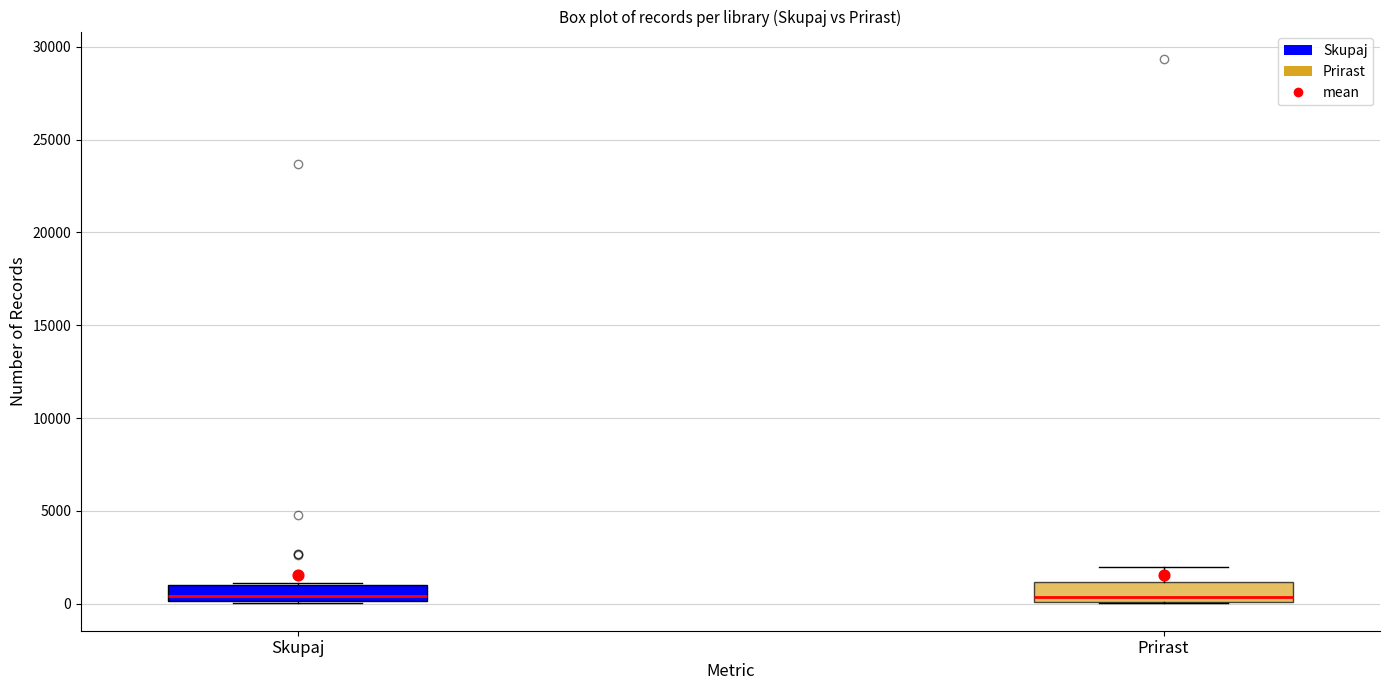

Reading left to right, read every box against the y-axis: the position of its median line, the range the box covers, and the ends of its whiskers. The values are not printed on the chart, so give them approximately, as read against the axis.

Skupaj: median 500, box 0 to 1000, whiskers 0 to 1000
Prirast: median 500, box 0 to 1000, whiskers 0 to 2000